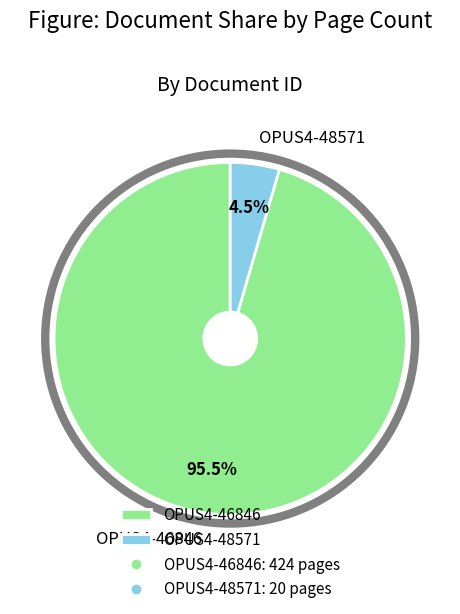

Which has a higher value, OPUS4-46846 or OPUS4-48571?

OPUS4-46846